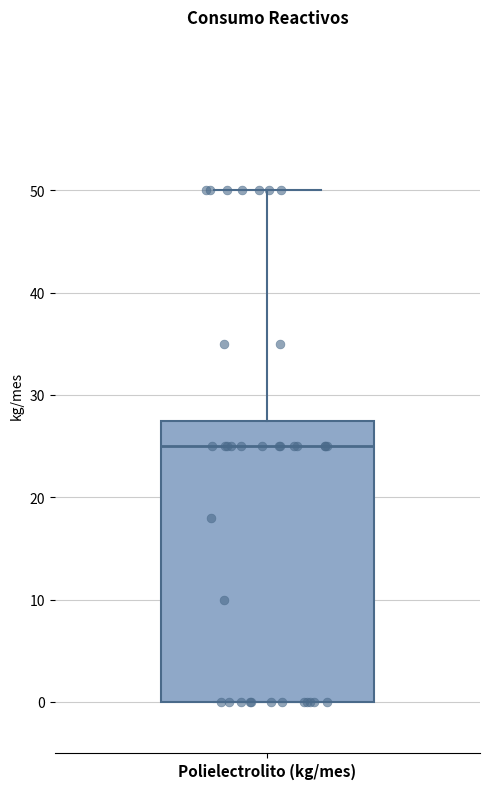

Where does the upper whisker of the box for Polielectrolito (kg/mes) end on the y-axis? The values are not printed on the chart, so give them approximately, as read against the axis.

50